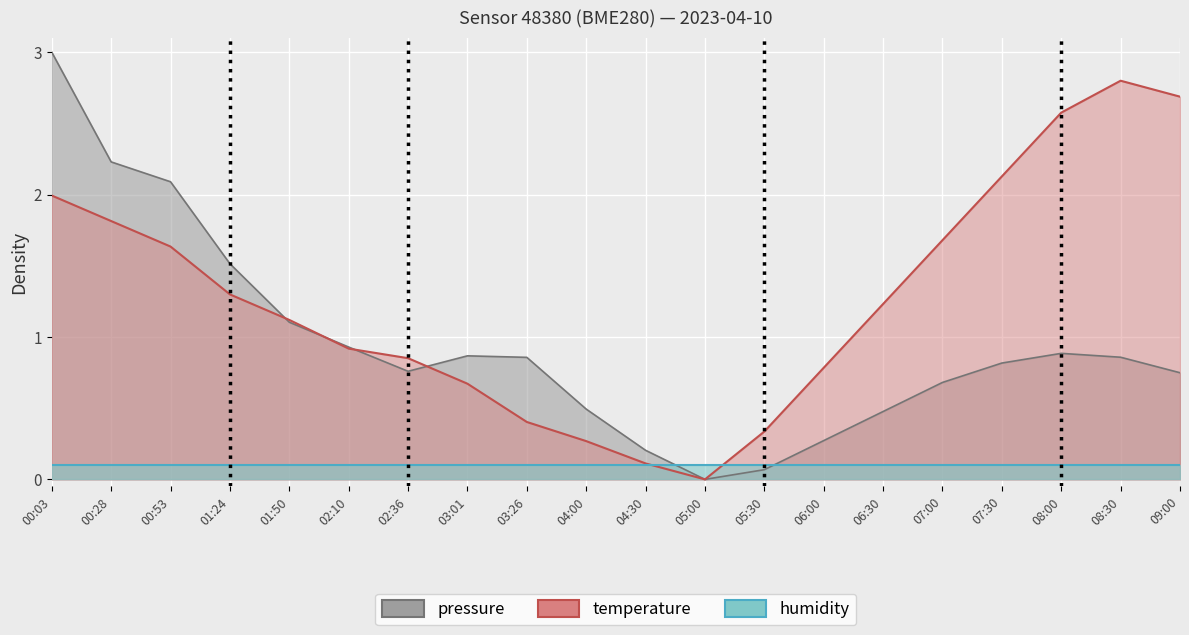

Where is the first local minimum?

05:00